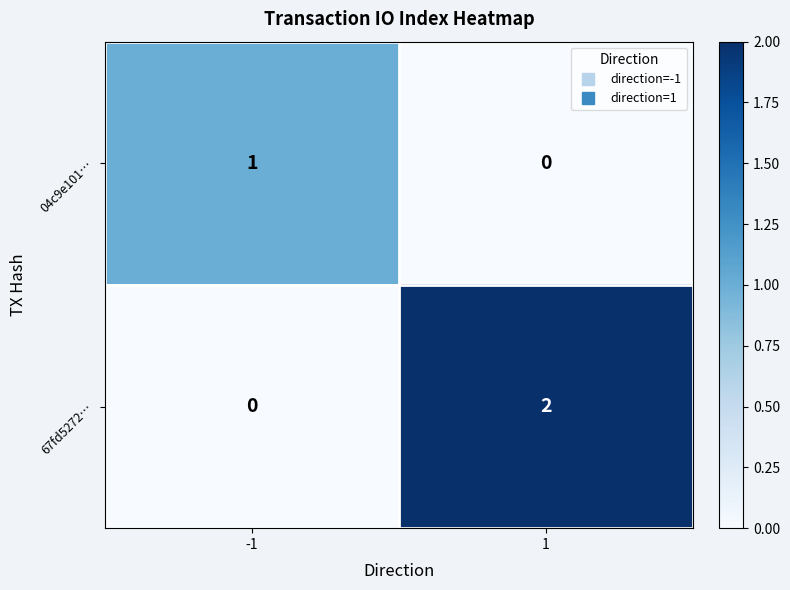

Reading right to left, list all the values displayed in this chart.

04c9e101…: 1=0	-1=1
67fd5272…: 1=2	-1=0